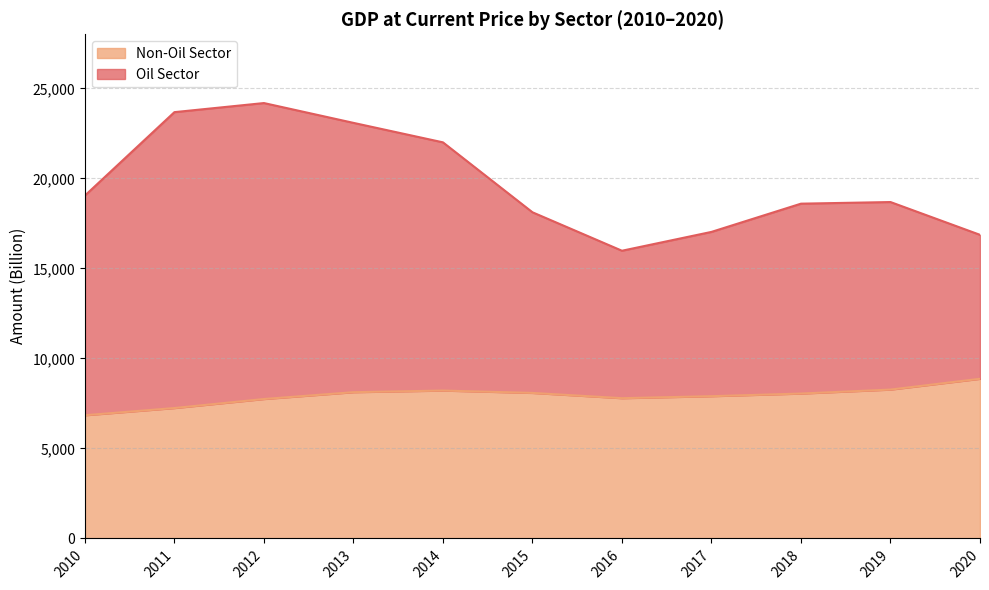

Which series has the largest range (max minus min)?

Oil Sector